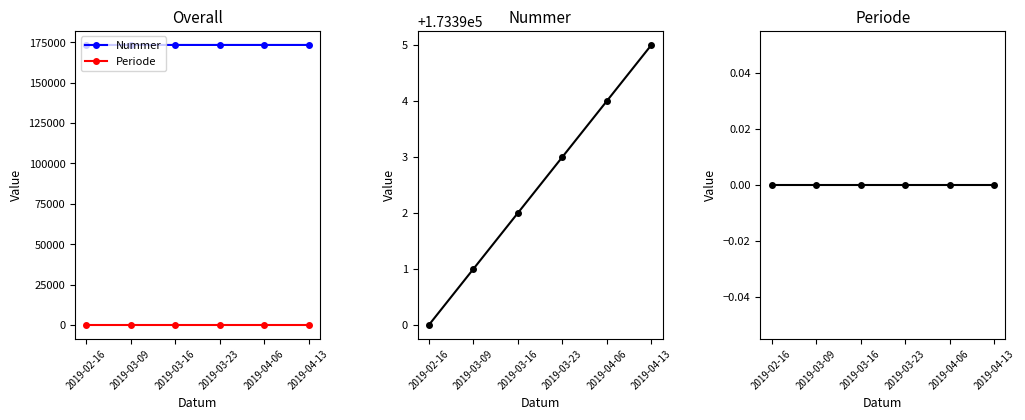

True or false: Periode has more than 0 points higher than both neighbors.

False